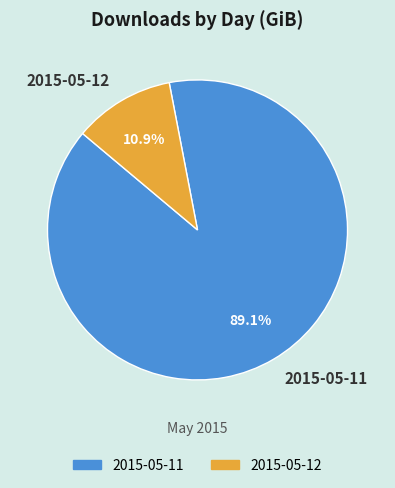

What percentage do 2015-05-12 and 2015-05-11 together represent?

100.0%